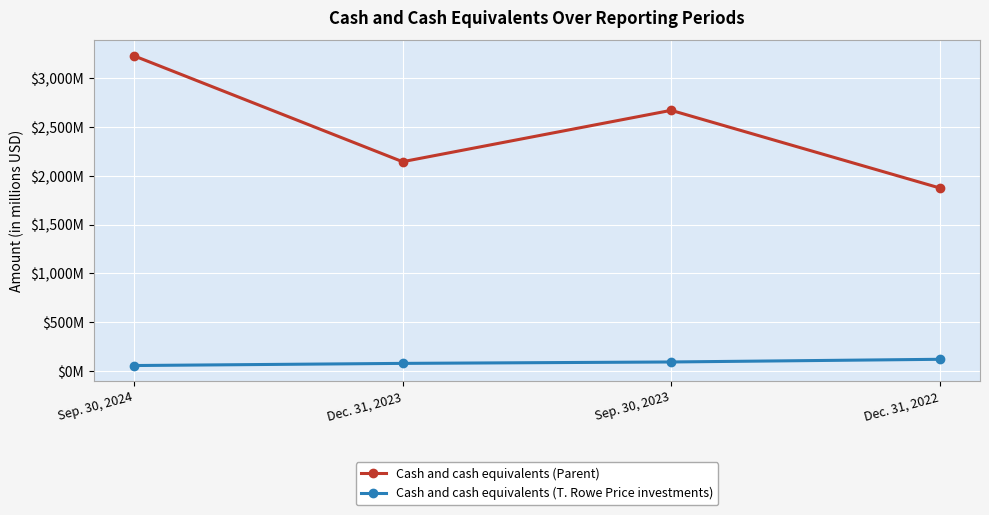

What is the label of the 2nd point from the right?

Sep. 30, 2023